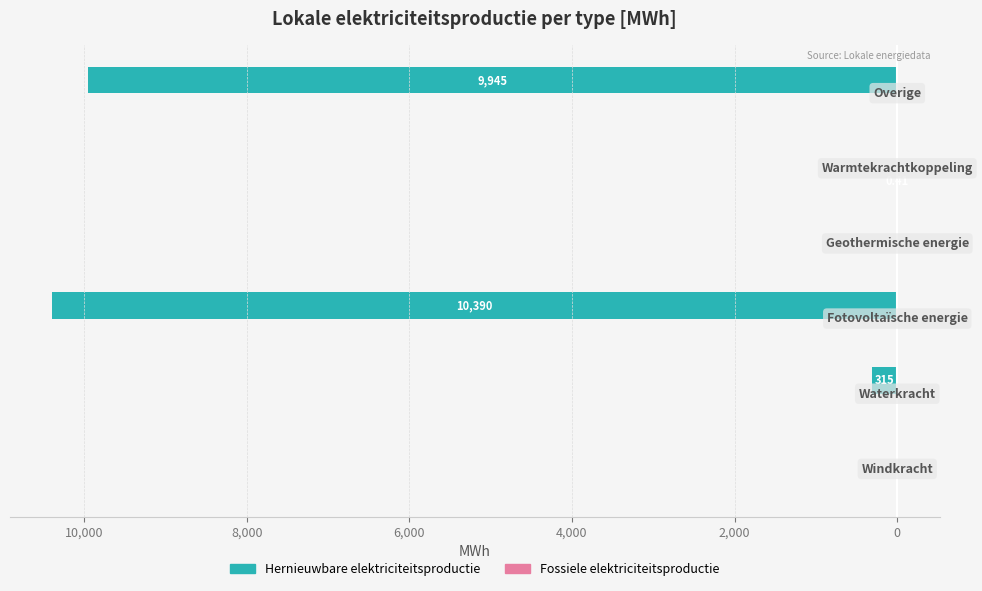

How many bars are there in each group?

2